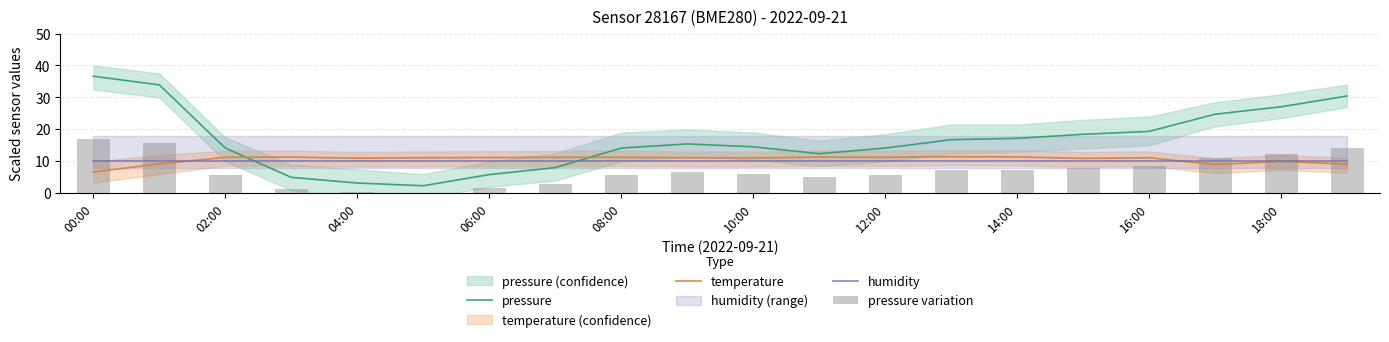

What is the value of the humidity bar at the 19th from the left?

10.0